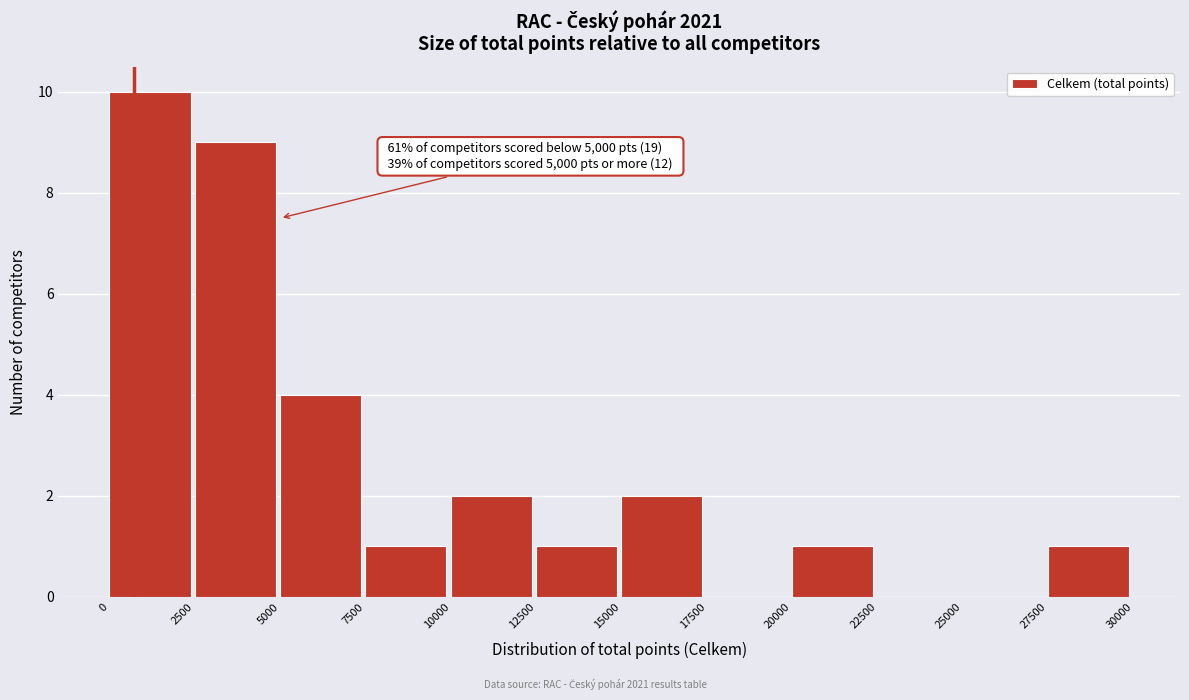

Which range on the x-axis has the tallest bar?

0 to 2500